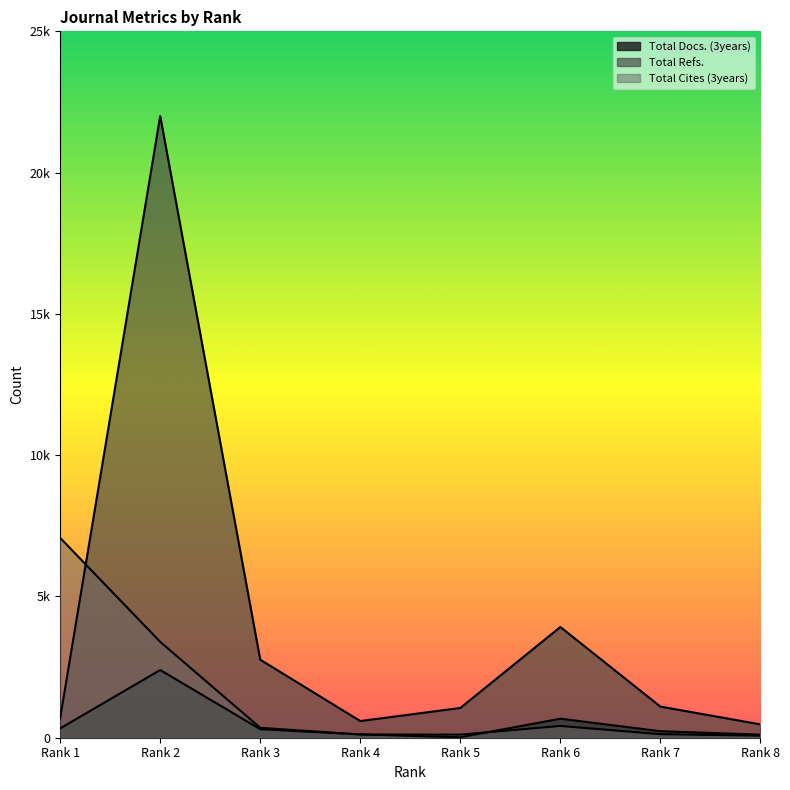

Which series has the largest range (max minus min)?

Total Refs.